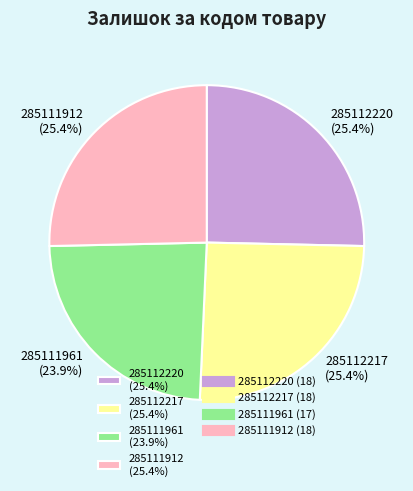

To the nearest percent, what is the difference between the largest and smallest slice percentages?

1%